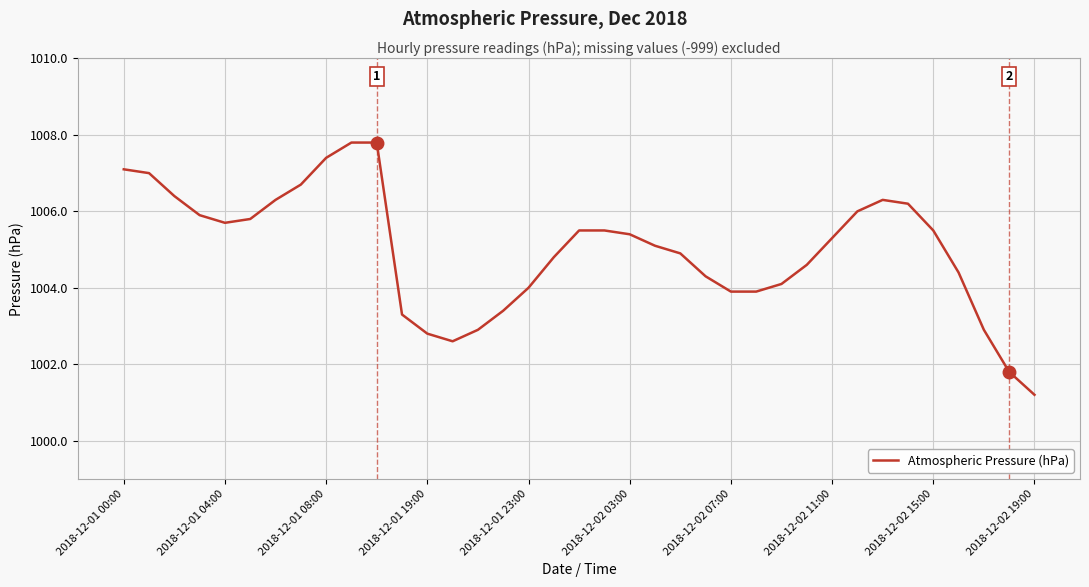

Reading left to right, list all the values displayed in this chart.

1007.1	1007.0	1006.4	1005.9	1005.7	1005.8	1006.3	1006.7	1007.4	1007.8	1007.8	1003.3	1002.8	1002.6	1002.9	1003.4	1004.0	1004.8	1005.5	1005.5	1005.4	1005.1	1004.9	1004.3	1003.9	1003.9	1004.1	1004.6	1005.3	1006.0	1006.3	1006.2	1005.5	1004.4	1002.9	1001.8	1001.2